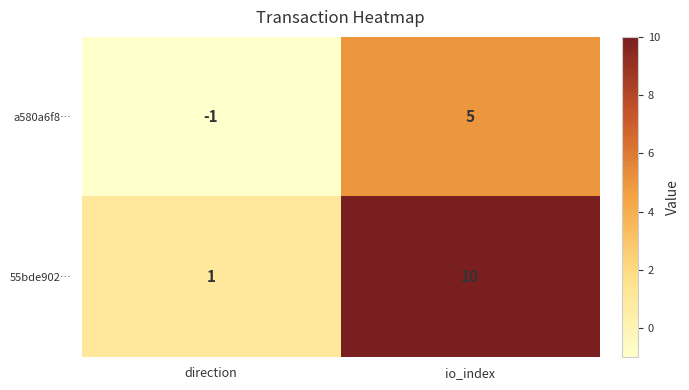

At which category does the chart reach its minimum across all series?

direction